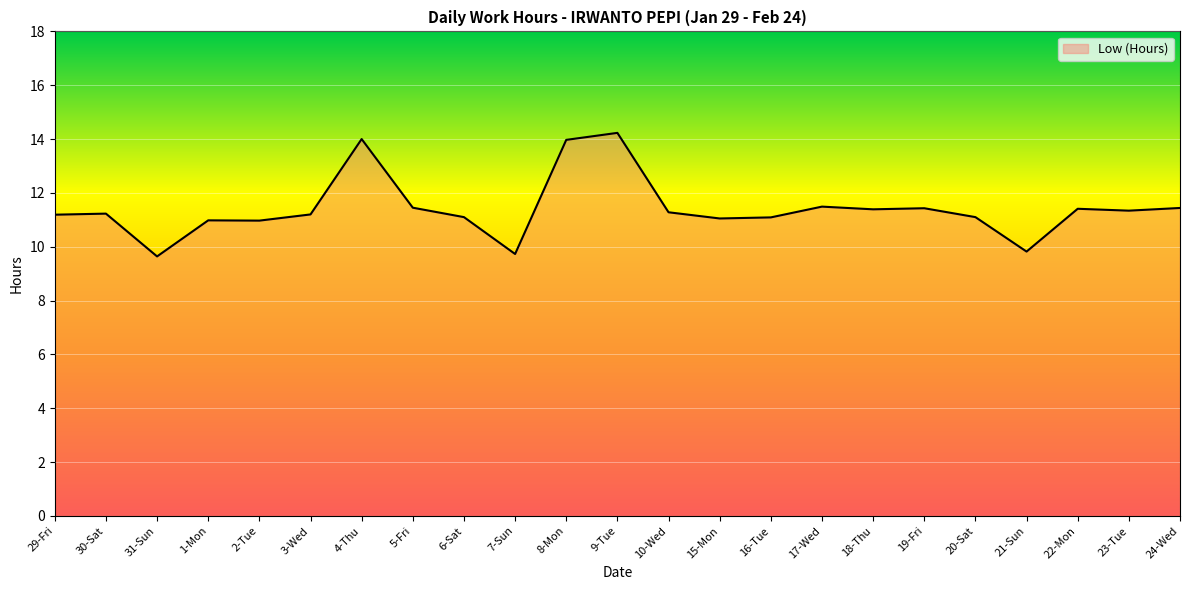

Which has a higher value, 8-Mon or 30-Sat?

8-Mon